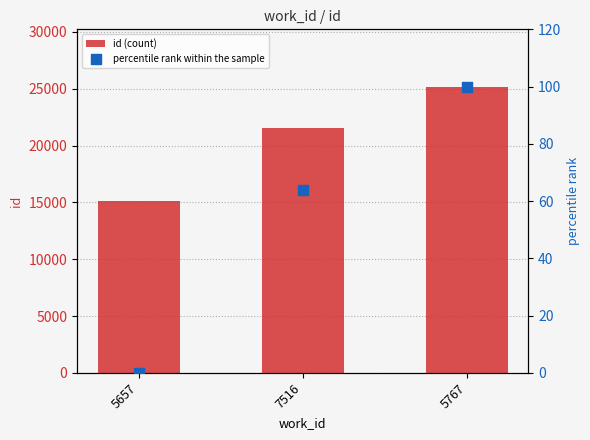

What are all the series names shown in the legend?

id (count), percentile rank within the sample